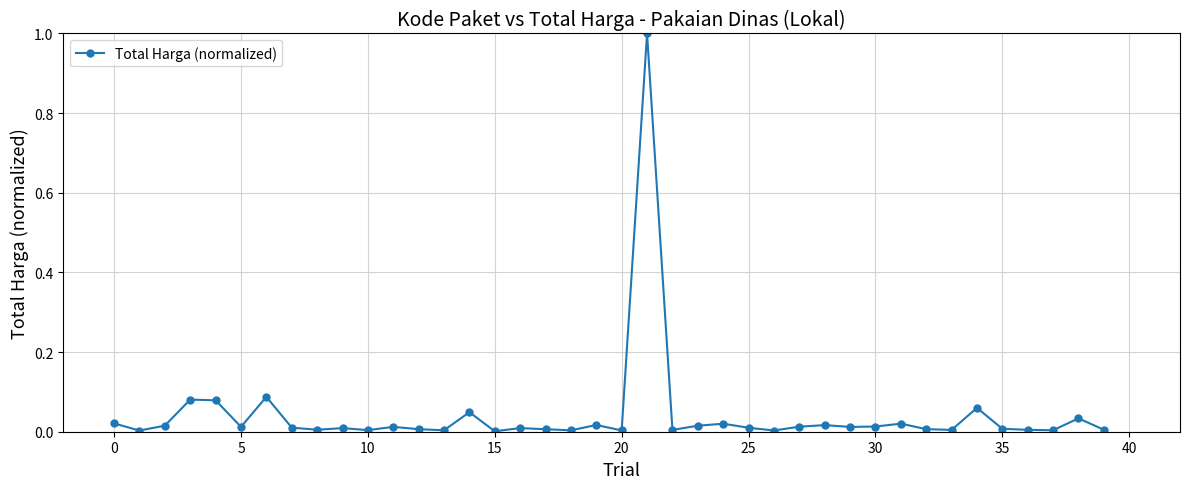

What is the difference between the maximum and minimum values?

1.0